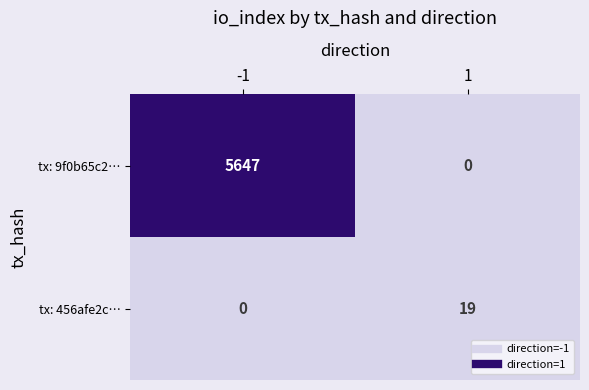

What is the difference between the maximum and minimum values in the tx: 456afe2c… series?

19